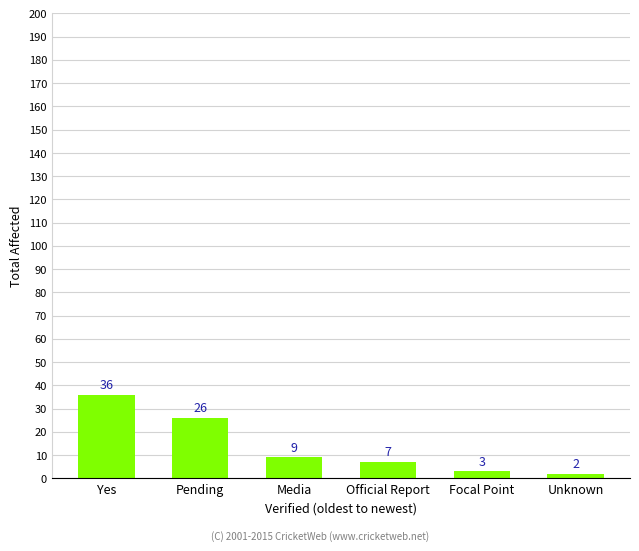

Reading left to right, extract all data points from this chart.

Yes=36	Pending=26	Media=9	Official Report=7	Focal Point=3	Unknown=2